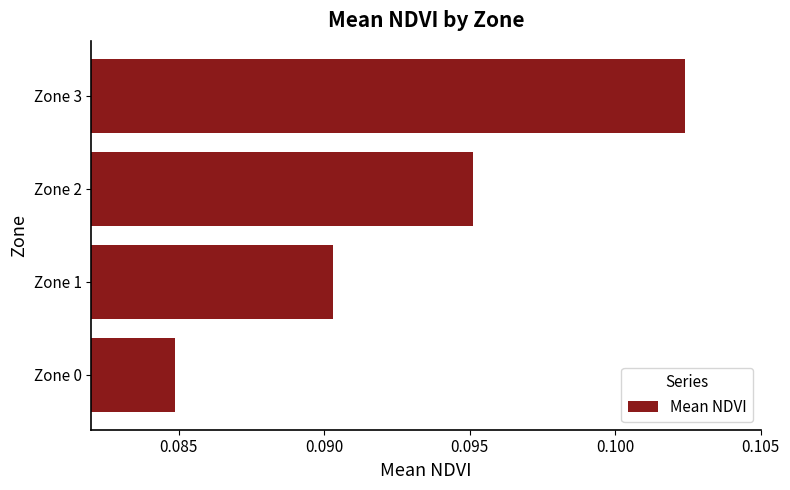

What is the sum of all values?

0.4